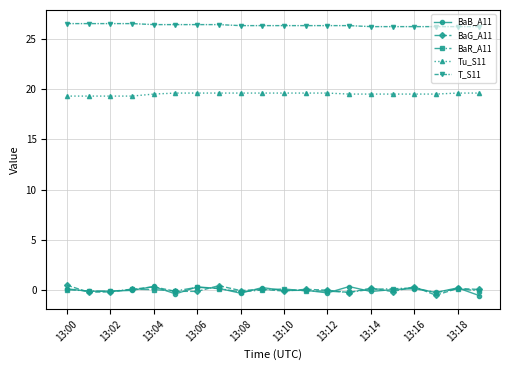

Is this an area chart (filled region under the line)?

No